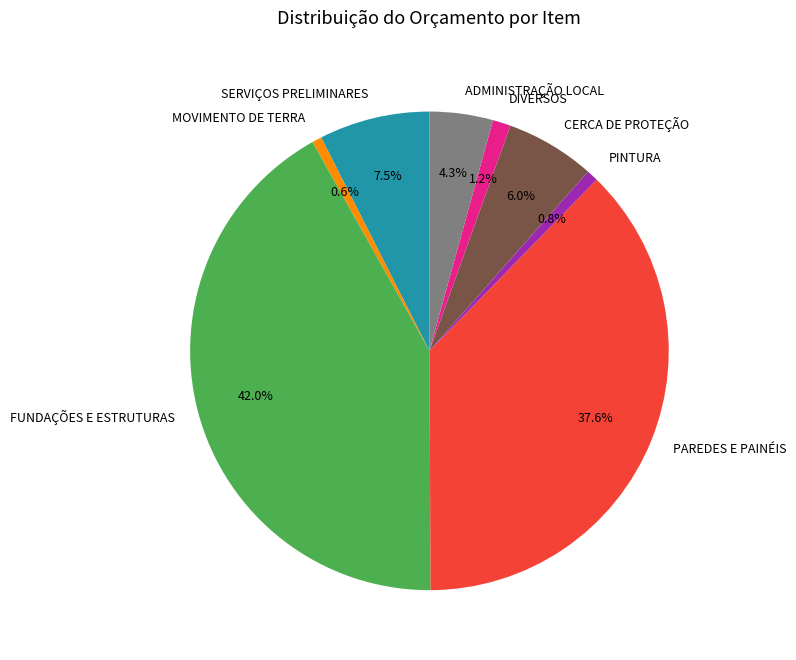

To the nearest percent, what is the average slice percentage?

12%